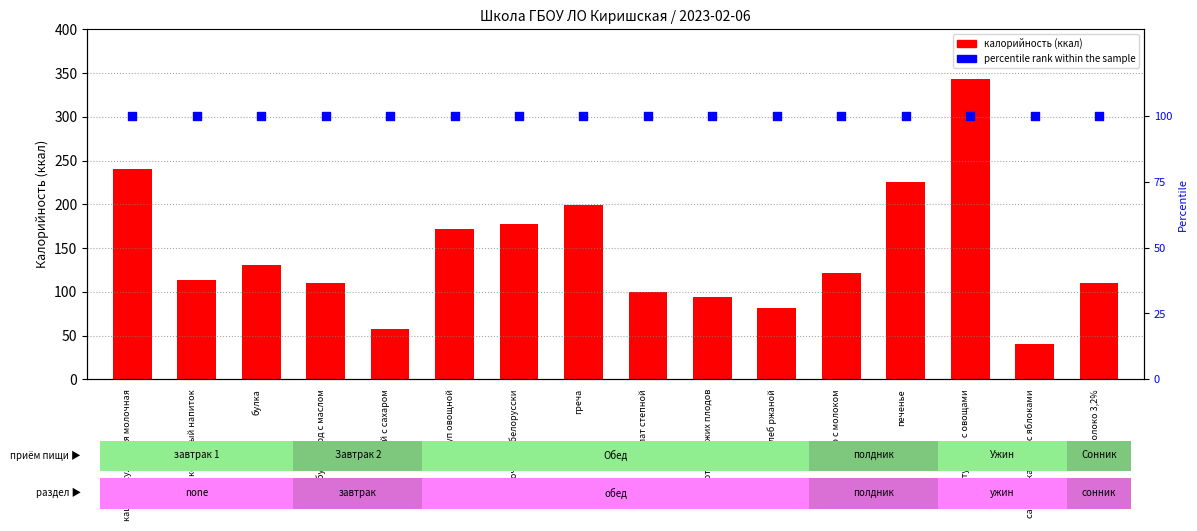

At which category is the sum across all series the highest?

птица тушеная с овощами